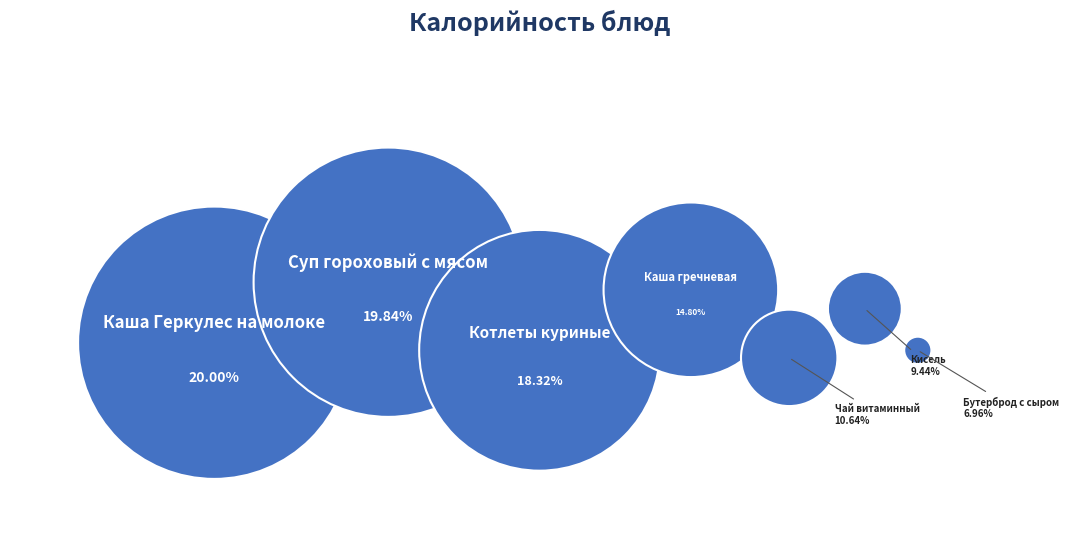

Is it true that Каша гречневая is 15% of the pie?

True